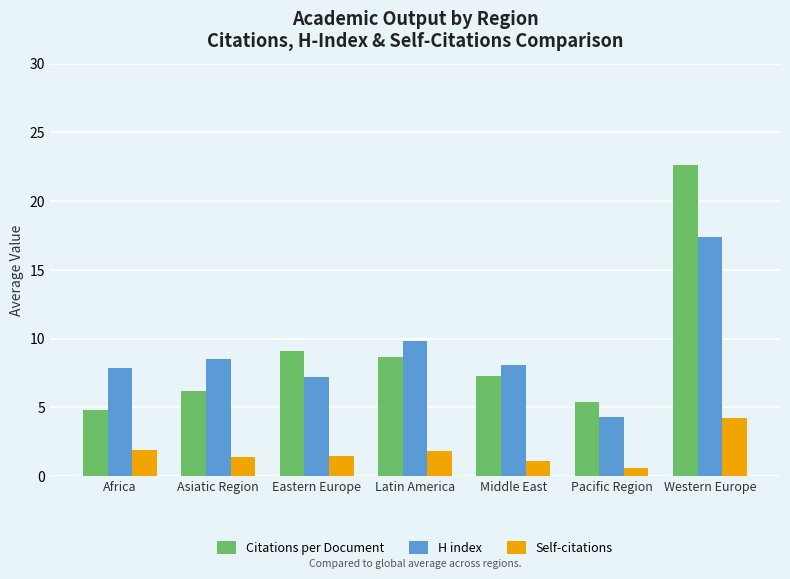

What value does the H index series have at Pacific Region?

4.3